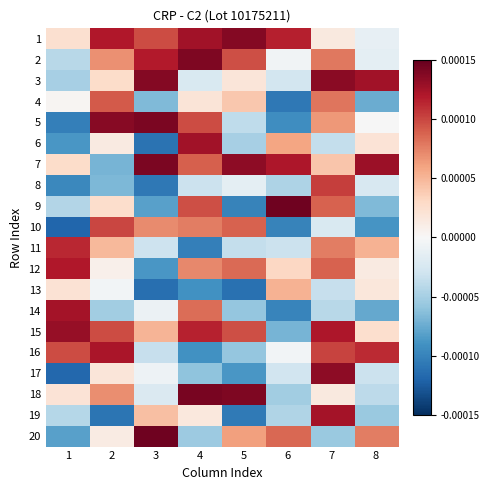

List the series in order of their peak value, highest first.

9, 20, 18, 7, 5, 2, 3, 1, 17, 15, 6, 19, 14, 16, 12, 11, 8, 10, 4, 13